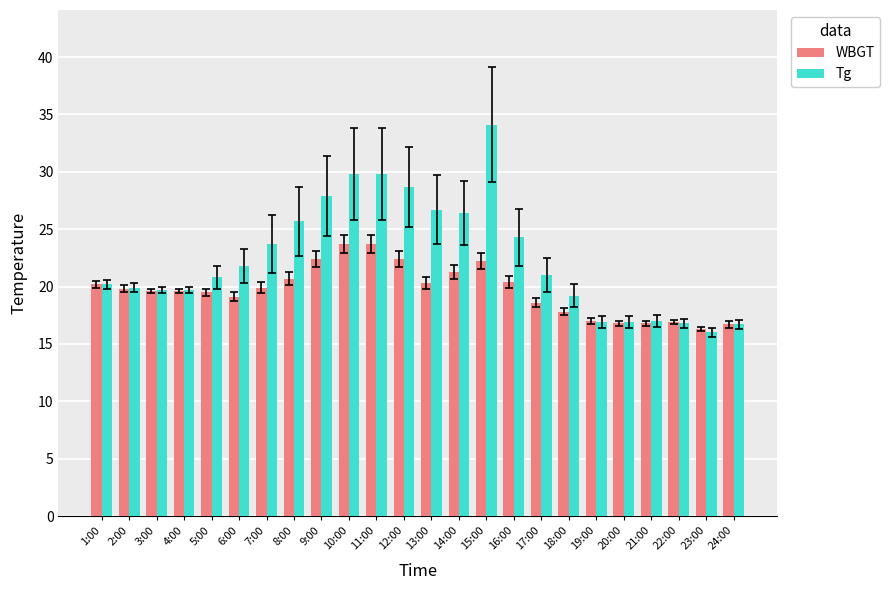

Which series changed the most between 2:00 and 22:00?

Tg